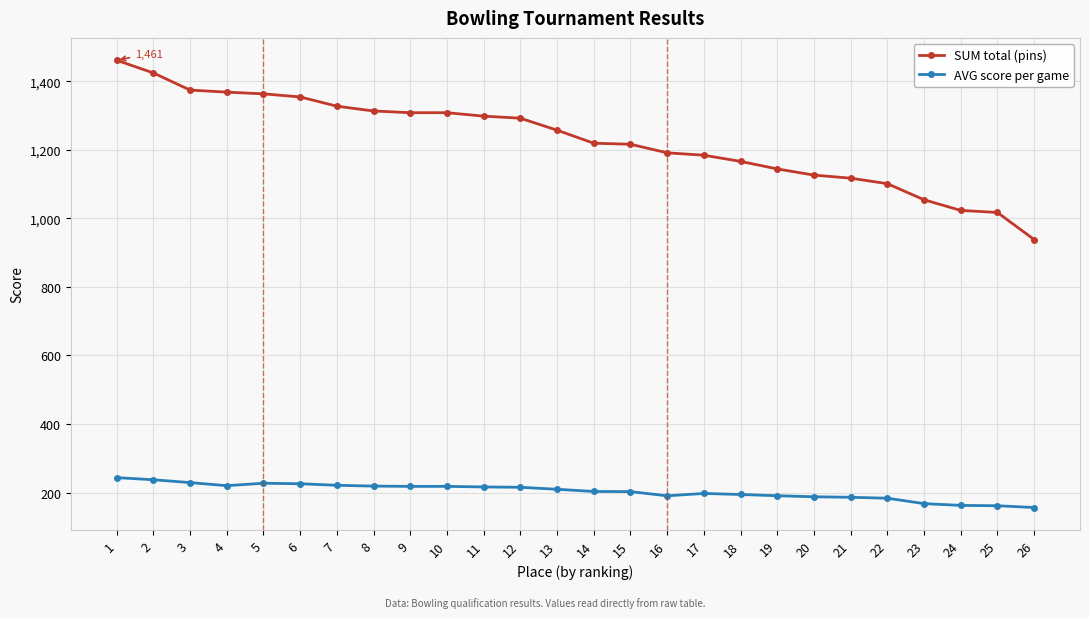

What is the minimum value for SUM total (pins)?

938.0